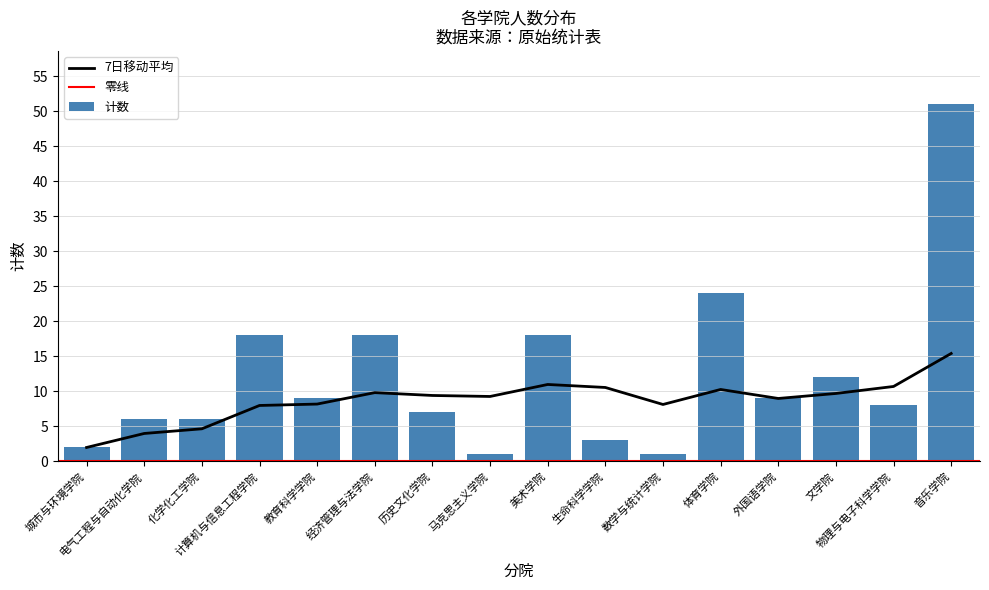

List the labels in order of value, smallest first.

马克思主义学院, 数学与统计学院, 城市与环境学院, 生命科学学院, 电气工程与自动化学院, 化学化工学院, 历史文化学院, 物理与电子科学学院, 教育科学学院, 外国语学院, 文学院, 计算机与信息工程学院, 经济管理与法学院, 美术学院, 体育学院, 音乐学院